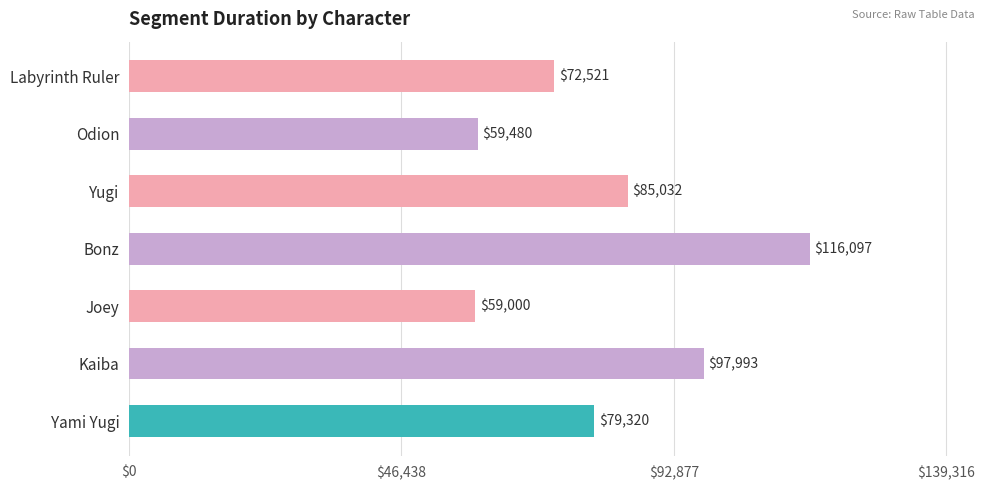

Rank the categories by value from highest to lowest.

Bonz, Kaiba, Yugi, Yami Yugi, Labyrinth Ruler, Odion, Joey